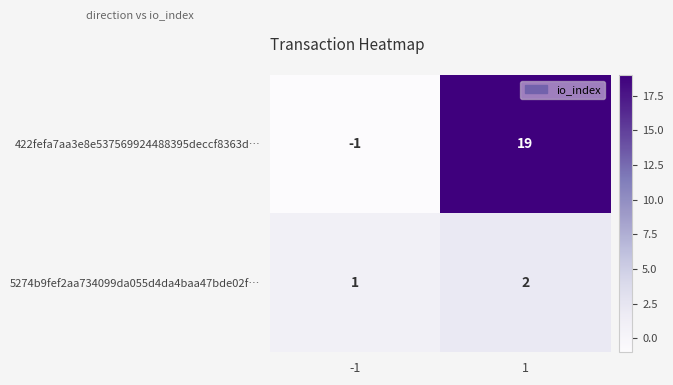

Reading left to right, extract all data points from this chart.

422fefa7aa3e8e537569924488395deccf8363d…: -1=-1	1=19
5274b9fef2aa734099da055d4da4baa47bde02f…: -1=1	1=2